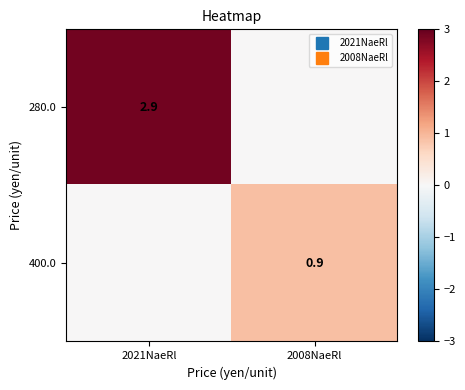

What is the difference between the 280.0 values at 2008NaeRl and 2021NaeRl?

2.9